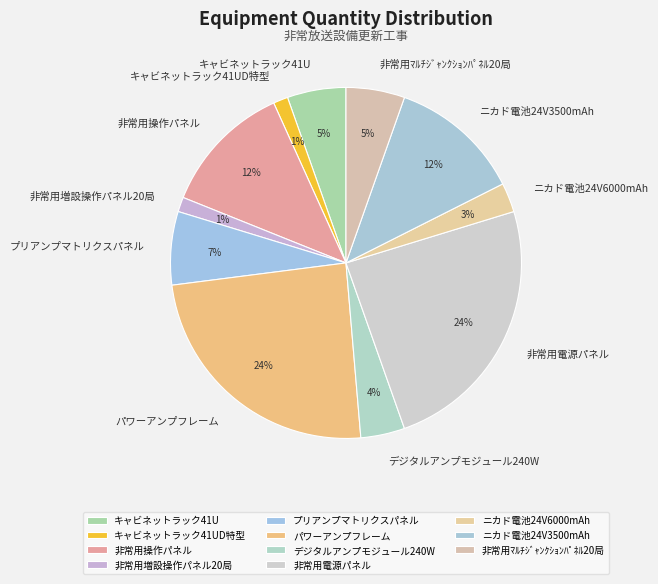

Combined, do 非常用電源パネル and ニカド電池24V3500mAh account for over 50%?

No